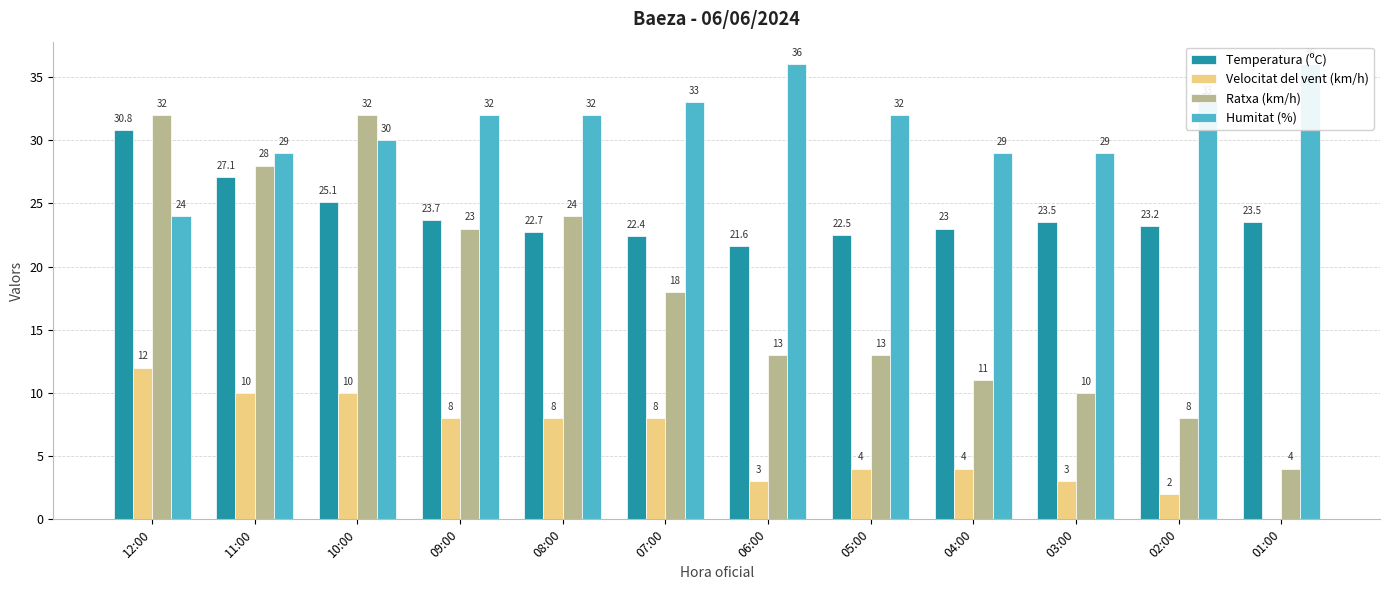

Which series changed the most between 12:00 and 05:00?

Ratxa (km/h)